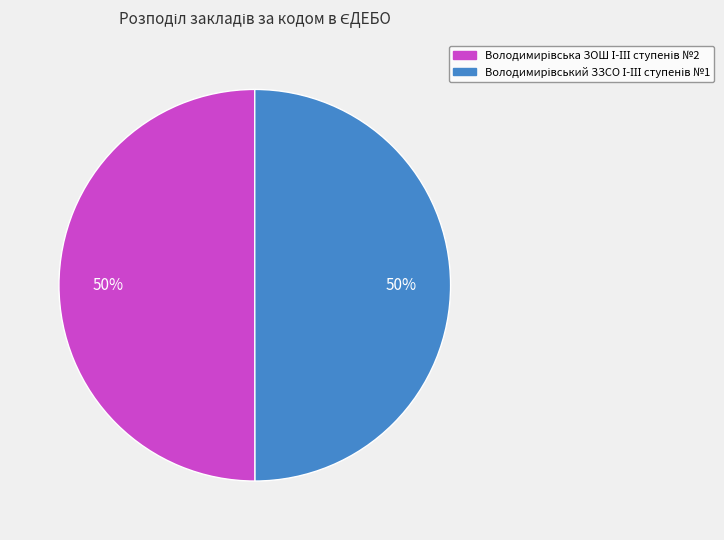

To the nearest percent, what is the average slice percentage?

50%